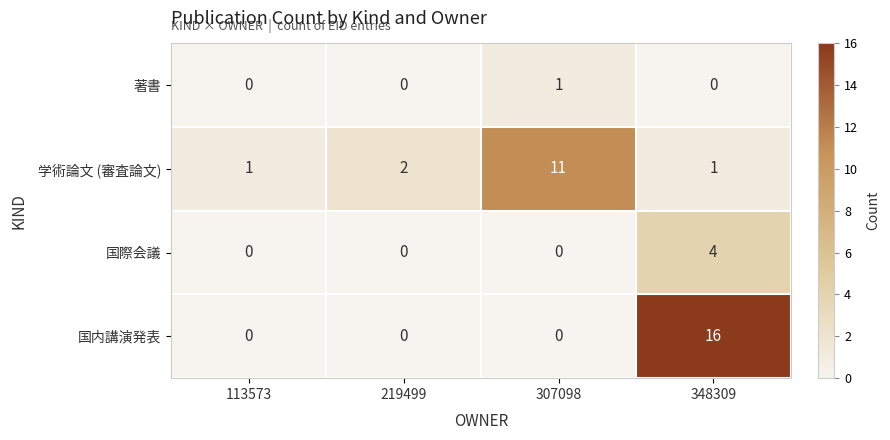

Count the number of categories in the chart.

4